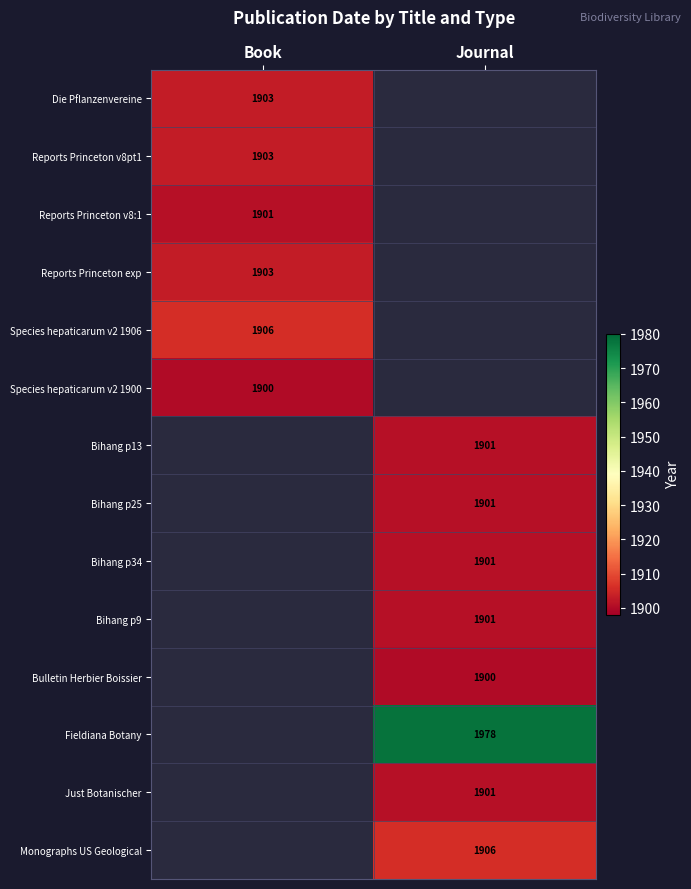

True or false: Monographs US Geological has a value of 2679 at Journal.

False